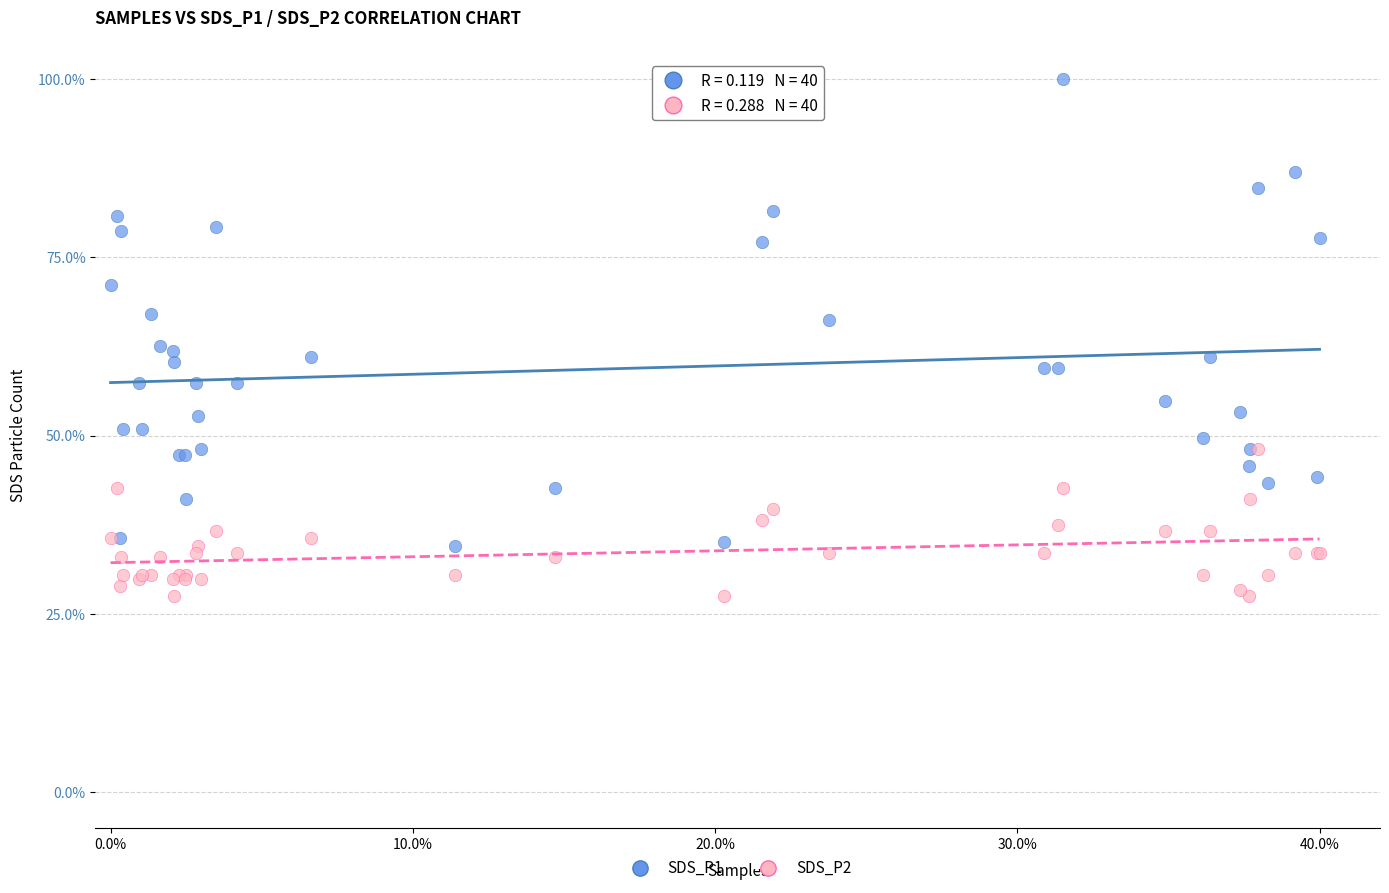

What are all the series names shown in the legend?

SDS_P1, SDS_P2